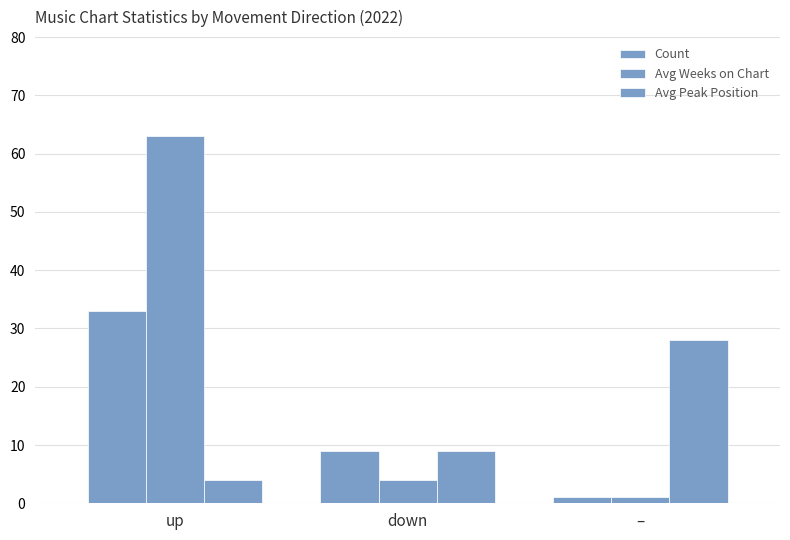

How many bars are there in each group?

3